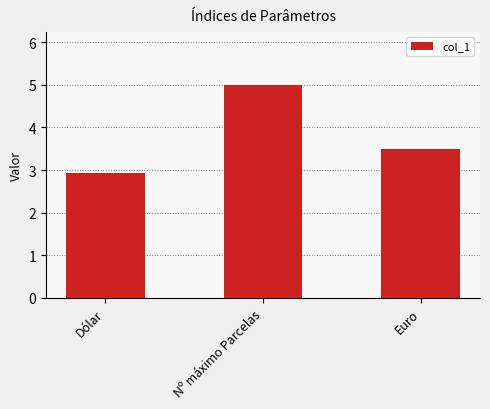

Between Nº máximo Parcelas and Euro, which is larger?

Nº máximo Parcelas